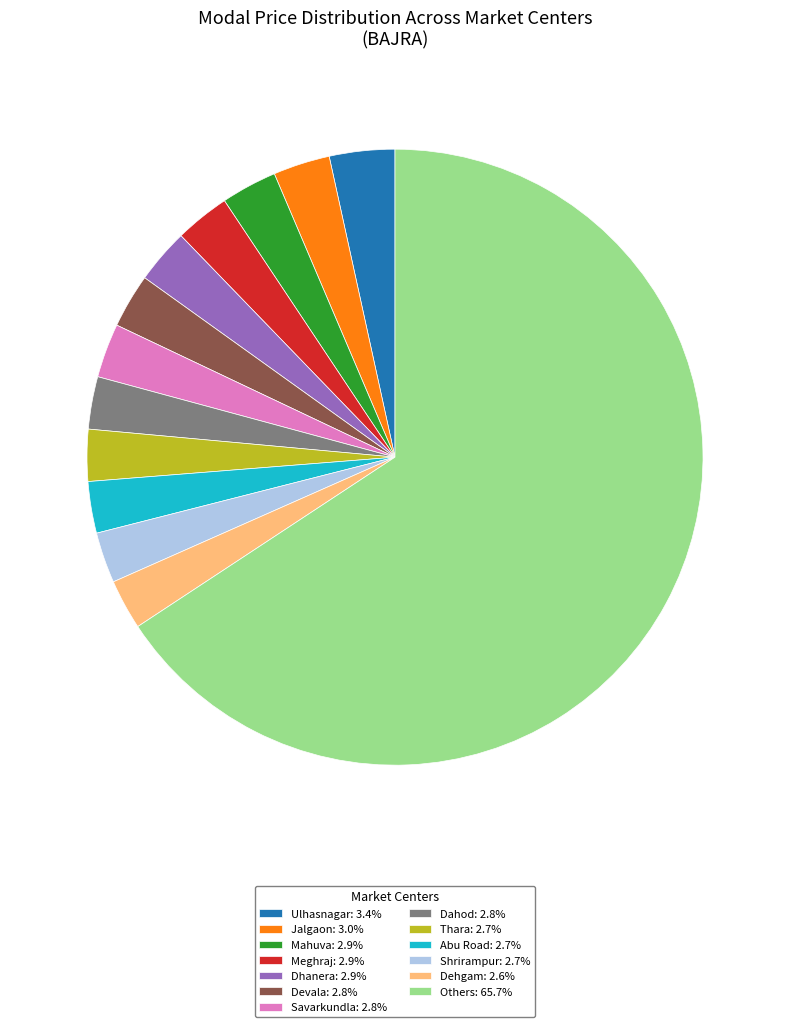

Does any single category account for the majority?

Yes